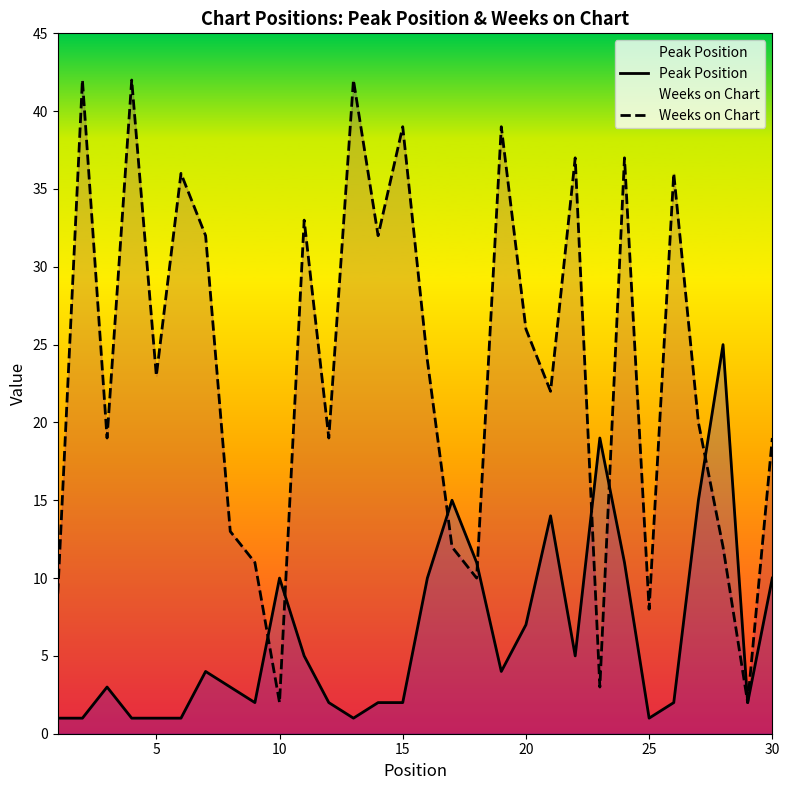

Which series has the largest total across all categories?

Weeks on Chart